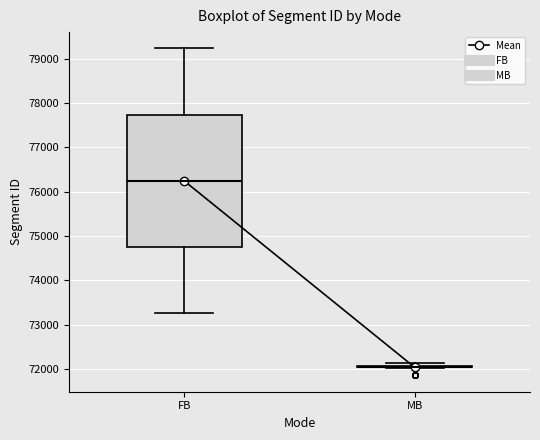

Reading left to right, read every box against the y-axis: the position of its median line, the range the box covers, and the ends of its whiskers. The values are not printed on the chart, so give them approximately, as read against the axis.

FB: median 76200, box 74700 to 77700, whiskers 73300 to 79200
MB: box collapsed to a line at 72000, whiskers 72000 to 72100